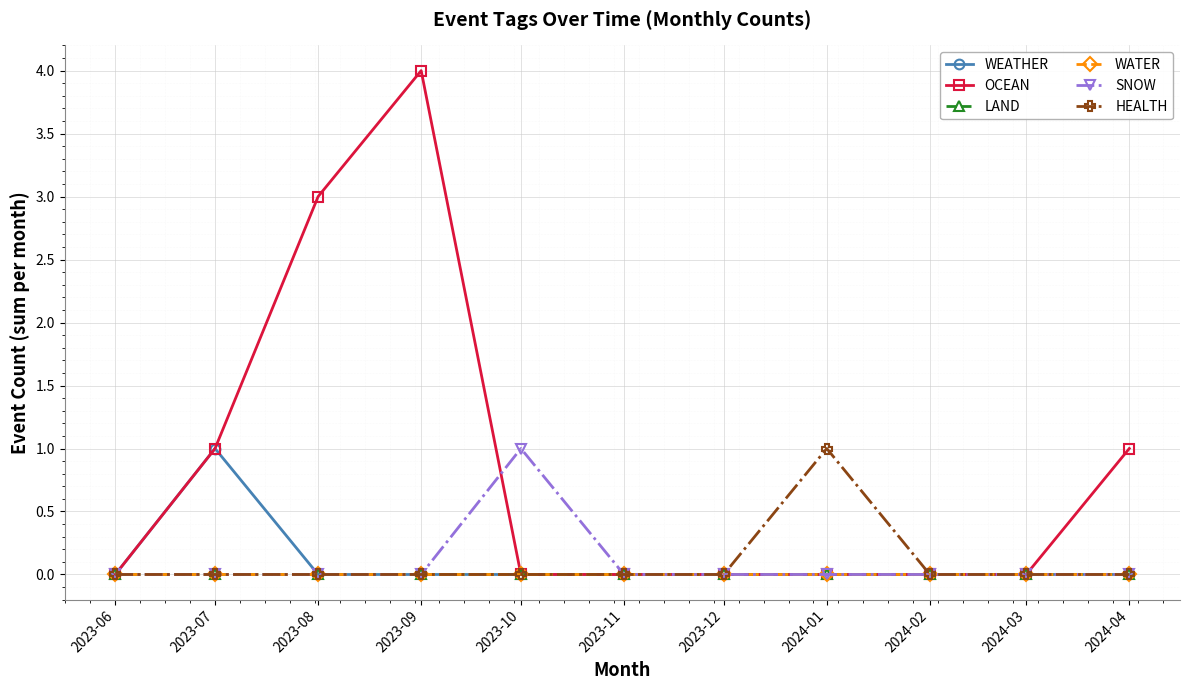

True or false: OCEAN has a value of 0 at 2023-11.

True